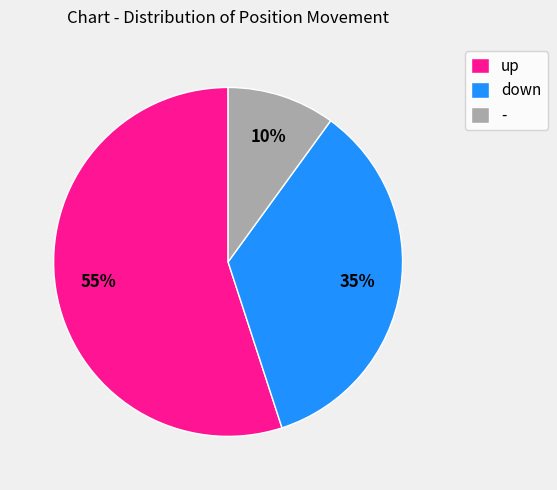

Is it true that - is 20% of the pie?

False